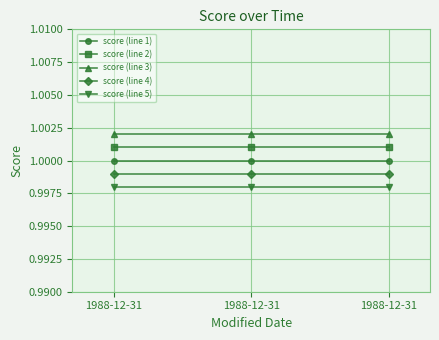

What is the value of the score (line 1) point at the 3rd from the left?

1.0